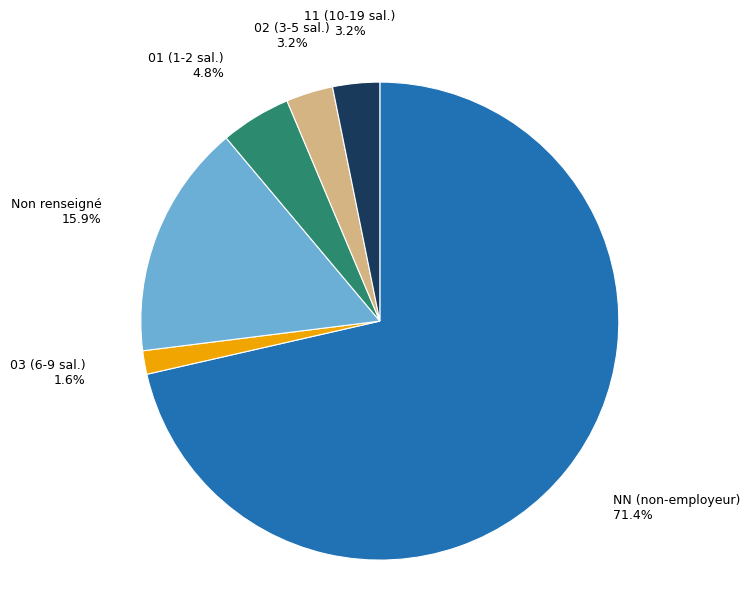

Which slice is the smallest?

03 (6-9 sal.)